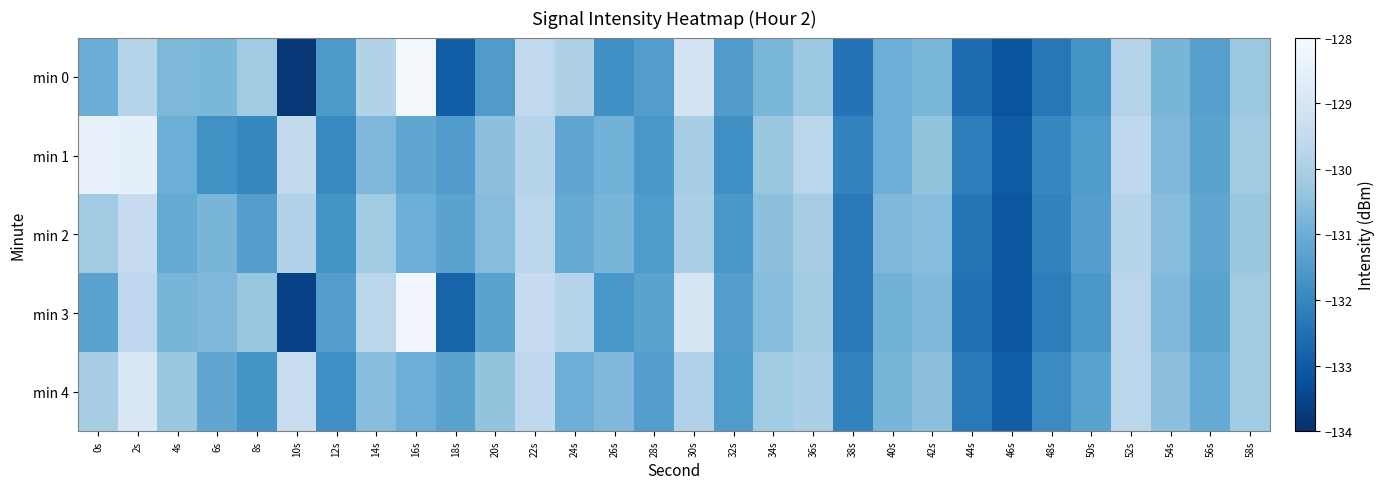

Reading right to left, extract all data points from this chart.

min 0: 58s=-130.3	56s=-131.4	54s=-130.8	52s=-129.8	50s=-131.7	48s=-132.3	46s=-133.2	44s=-132.6	42s=-130.8	40s=-131.0	38s=-132.5	36s=-130.3	34s=-130.7	32s=-131.5	30s=-129.1	28s=-131.4	26s=-131.8	24s=-129.9	22s=-129.6	20s=-131.5	18s=-132.9	16s=-128.1	14s=-129.9	12s=-131.6	10s=-133.8	8s=-130.2	6s=-130.7	4s=-130.7	2s=-129.8	0s=-131.0
min 1: 58s=-130.2	56s=-131.3	54s=-130.7	52s=-129.6	50s=-131.5	48s=-132.0	46s=-133.0	44s=-132.2	42s=-130.4	40s=-131.0	38s=-132.1	36s=-129.7	34s=-130.3	32s=-131.8	30s=-130.1	28s=-131.6	26s=-130.9	24s=-131.2	22s=-129.8	20s=-130.5	18s=-131.5	16s=-131.2	14s=-130.7	12s=-132.0	10s=-129.6	8s=-132.0	6s=-131.8	4s=-131.0	2s=-128.5	0s=-128.5
min 2: 58s=-130.3	56s=-131.2	54s=-130.6	52s=-129.8	50s=-131.4	48s=-132.1	46s=-133.1	44s=-132.4	42s=-130.6	40s=-130.7	38s=-132.3	36s=-130.1	34s=-130.5	32s=-131.6	30s=-130.0	28s=-131.5	26s=-130.8	24s=-131.1	22s=-129.7	20s=-130.6	18s=-131.3	16s=-131.0	14s=-130.2	12s=-131.7	10s=-129.9	8s=-131.4	6s=-130.8	4s=-131.1	2s=-129.5	0s=-130.2
min 3: 58s=-130.2	56s=-131.3	54s=-130.7	52s=-129.7	50s=-131.6	48s=-132.2	46s=-133.1	44s=-132.5	42s=-130.7	40s=-130.9	38s=-132.3	36s=-130.2	34s=-130.6	32s=-131.4	30s=-129.0	28s=-131.3	26s=-131.6	24s=-129.8	22s=-129.5	20s=-131.3	18s=-132.8	16s=-128.2	14s=-129.7	12s=-131.4	10s=-133.6	8s=-130.3	6s=-130.7	4s=-130.8	2s=-129.6	0s=-131.3
min 4: 58s=-130.2	56s=-131.1	54s=-130.5	52s=-129.7	50s=-131.3	48s=-131.9	46s=-132.9	44s=-132.3	42s=-130.5	40s=-130.8	38s=-132.1	36s=-130.0	34s=-130.2	32s=-131.5	30s=-129.9	28s=-131.4	26s=-130.7	24s=-131.0	22s=-129.6	20s=-130.4	18s=-131.3	16s=-131.0	14s=-130.6	12s=-131.8	10s=-129.4	8s=-131.7	6s=-131.2	4s=-130.3	2s=-128.9	0s=-130.1